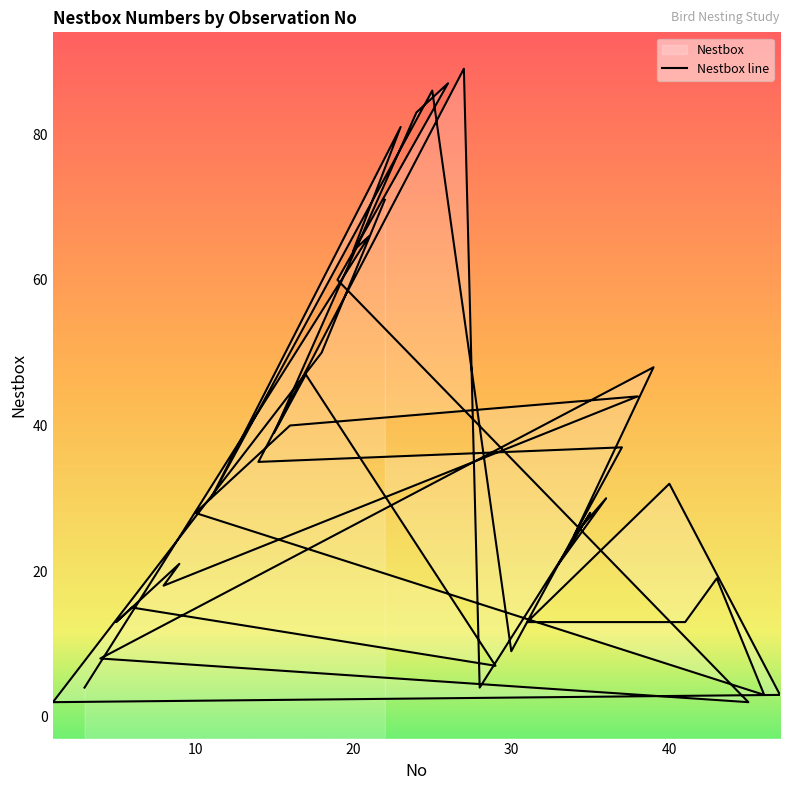

How many categories are shown in the chart?

40